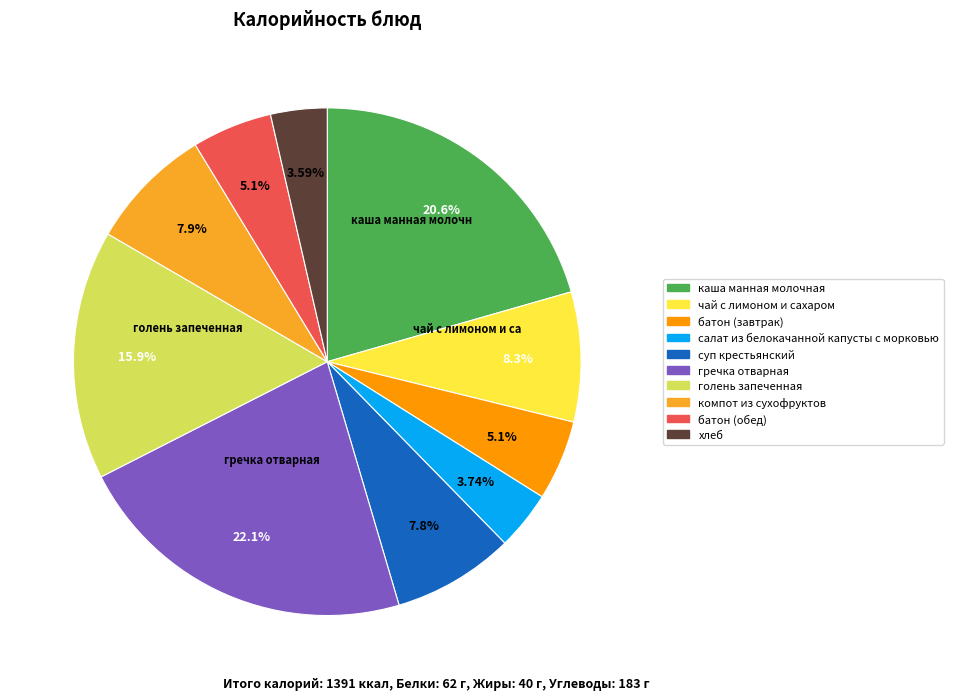

Between компот из сухофруктов and батон (завтрак), which is larger?

компот из сухофруктов